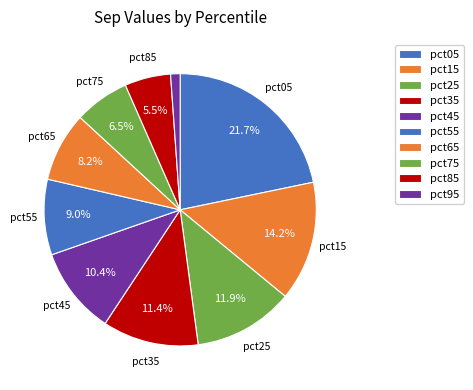

The pct75 slice represents 15% of the pie. True or false?

False